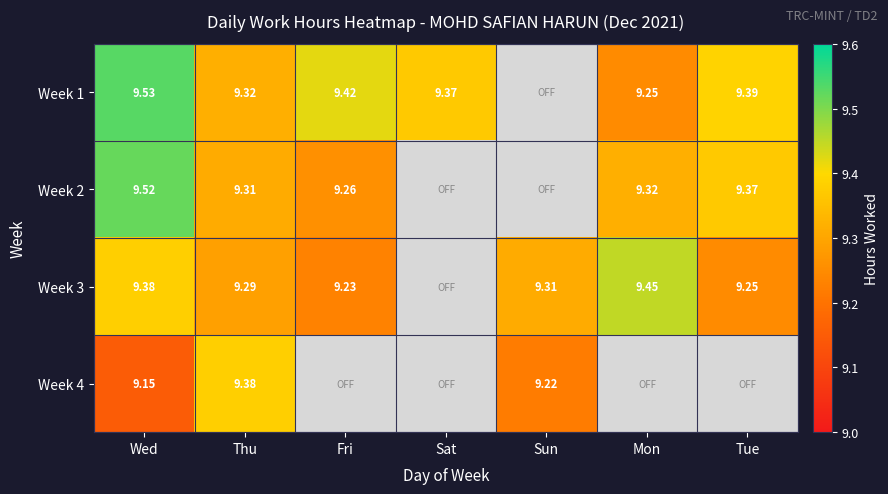

Which series has the largest range (max minus min)?

Week 1